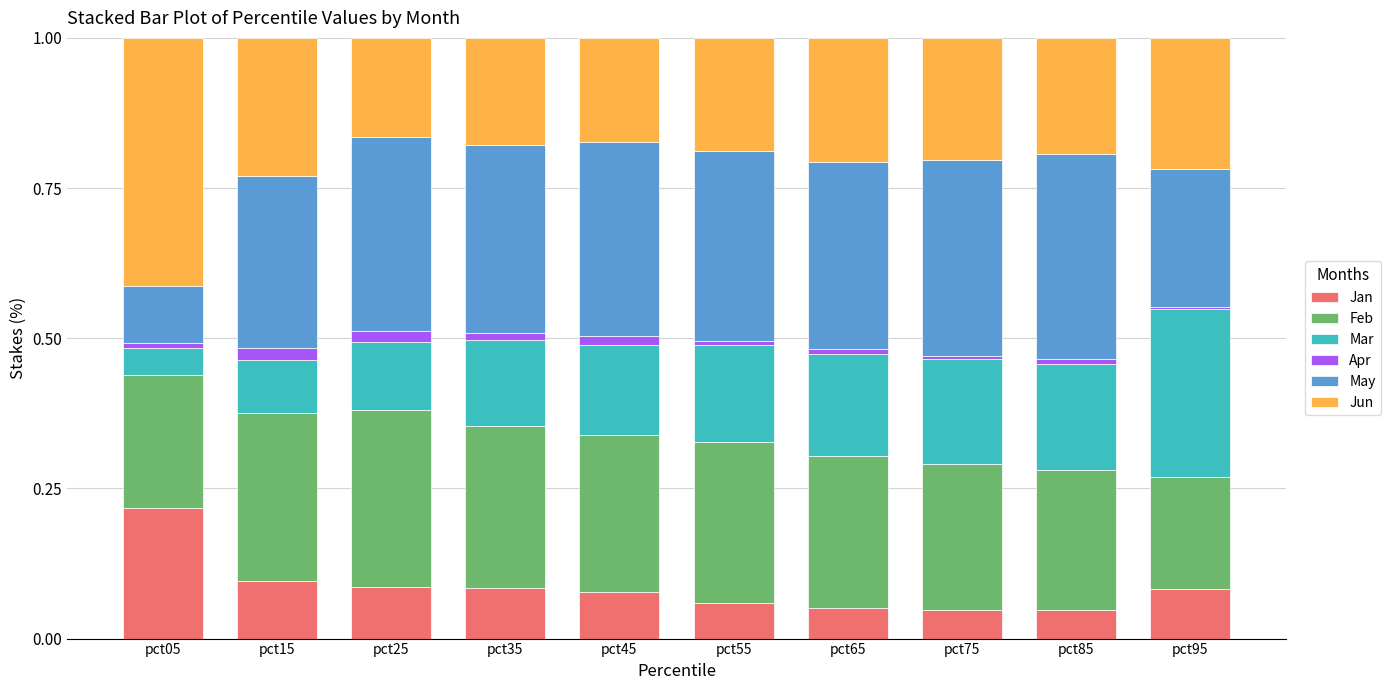

At which label does Jan reach its peak?

pct05